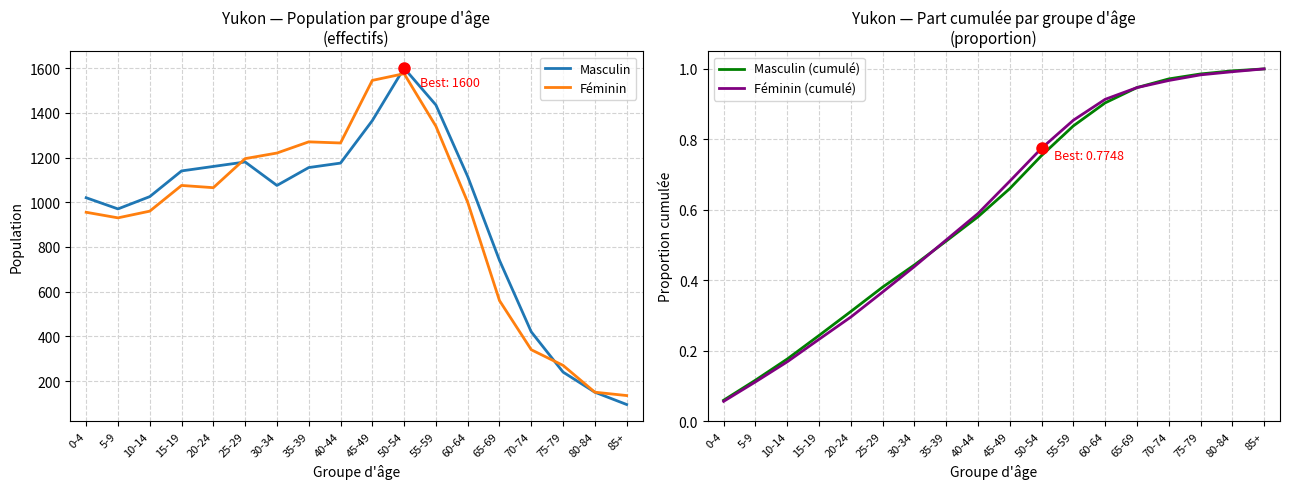

True or false: Féminin and Féminin (cumulé) cross at least once.

False